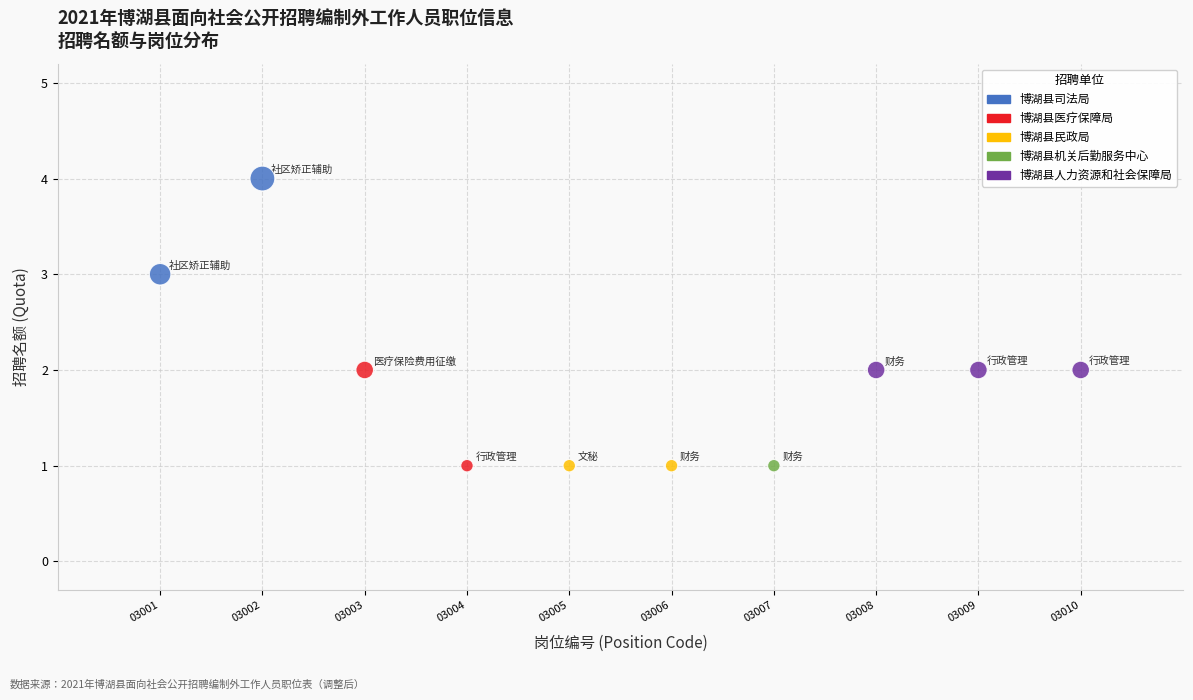

What is the average X value?

6